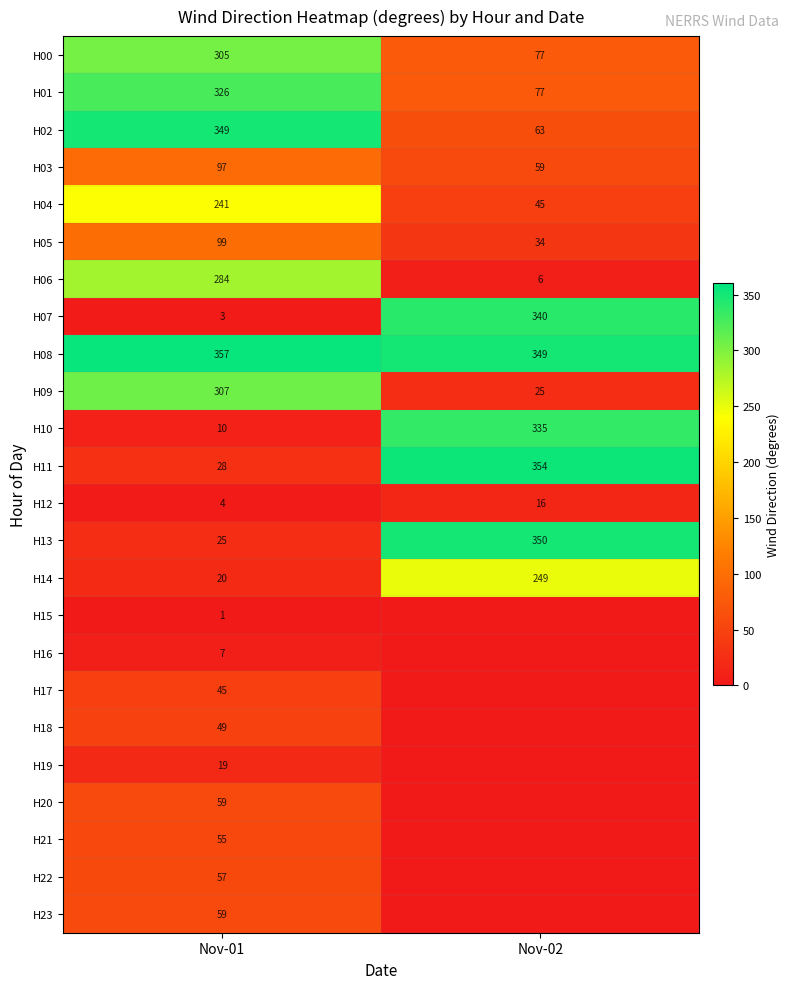

What is the total value across all series at Nov-01?

2806